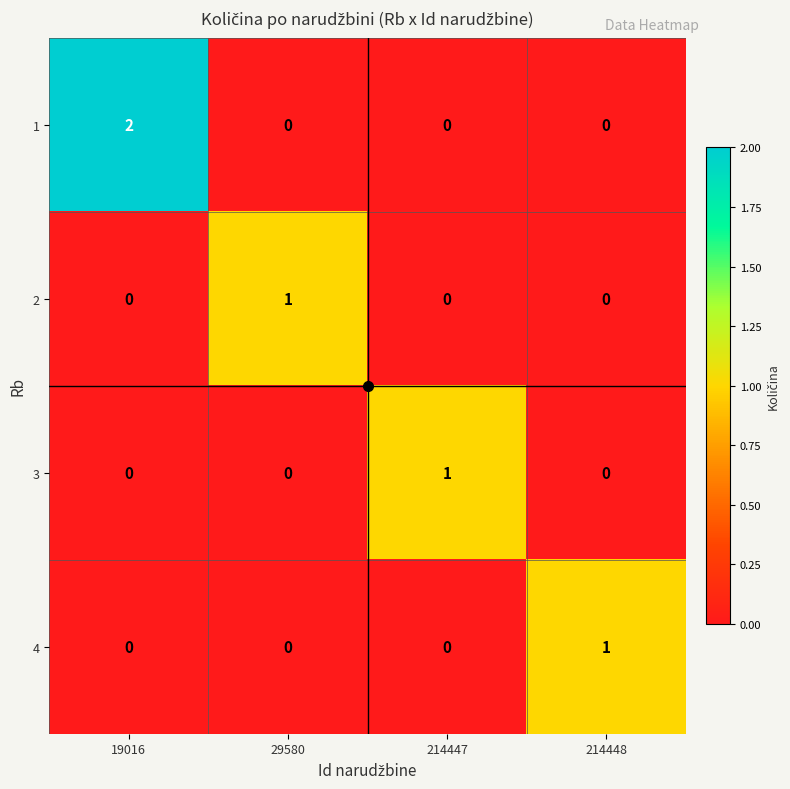

The value of 1 at 214448 is -1. True or false?

False